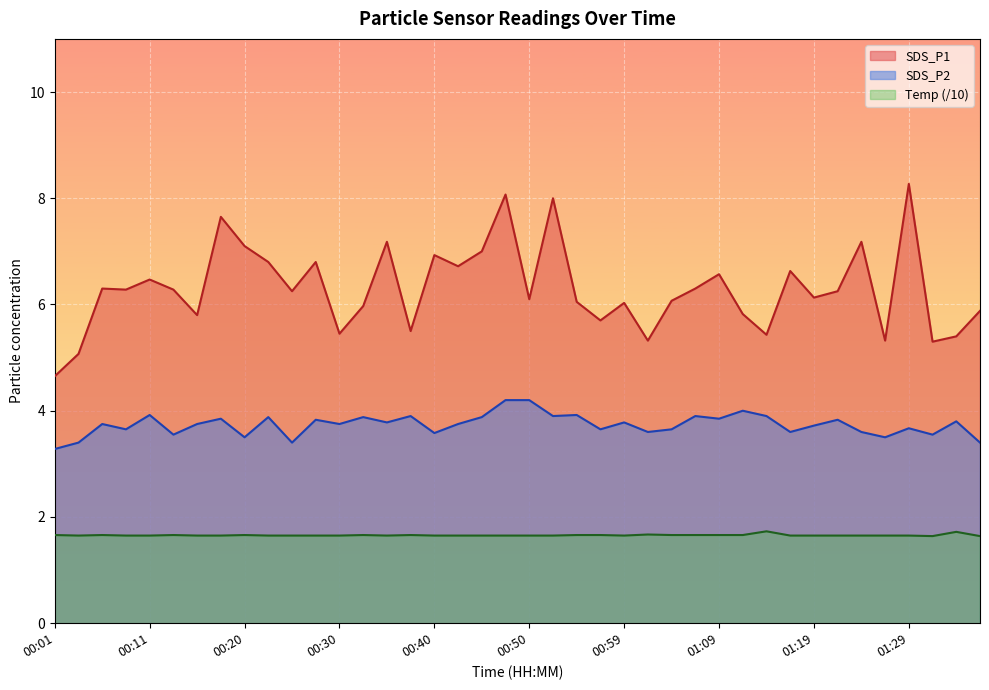

Which has a higher value, 01:07 or 00:18?

00:18